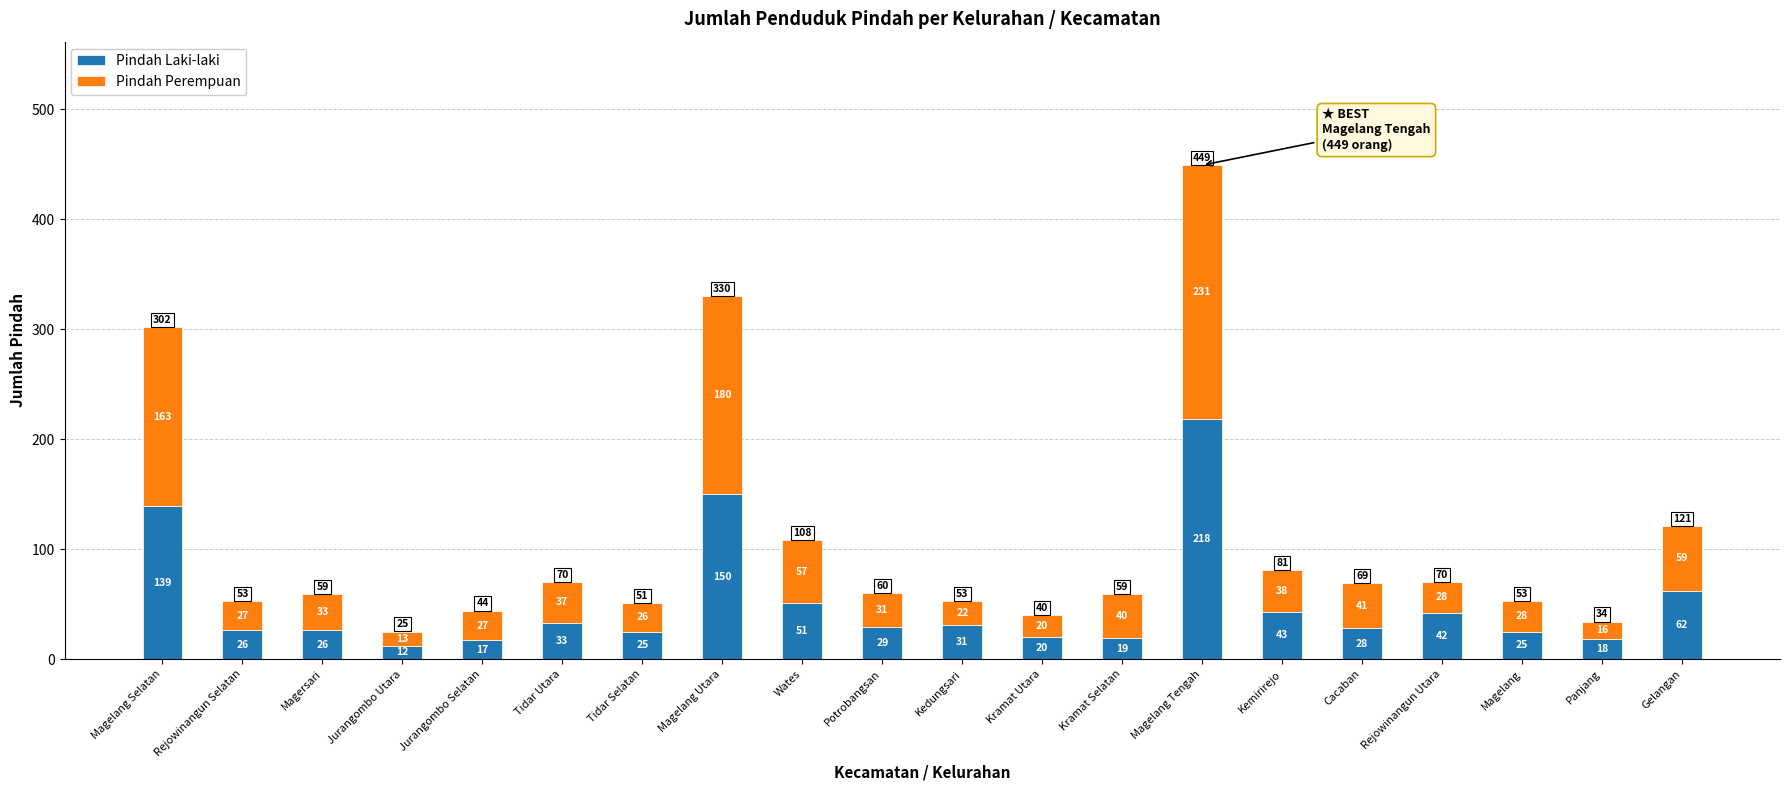

Are the bars grouped side by side (vs. stacked)?

No